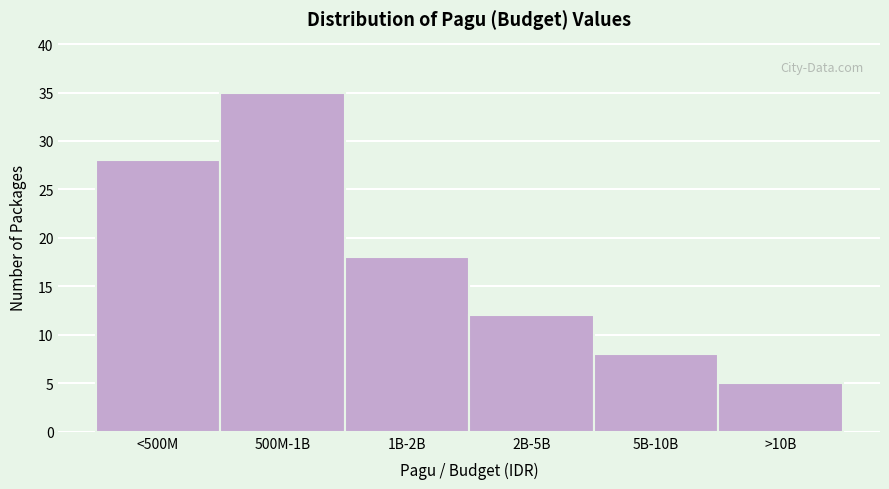

Reading left to right, list all the values displayed in this chart.

<500M=28	500M-1B=35	1B-2B=18	2B-5B=12	5B-10B=8	>10B=5